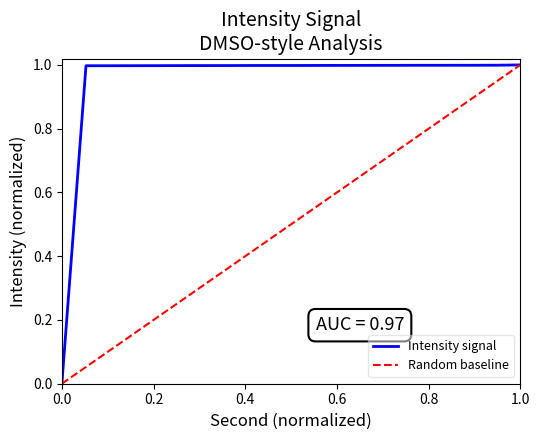

Is it true that the value at 10 is 0.3?

False